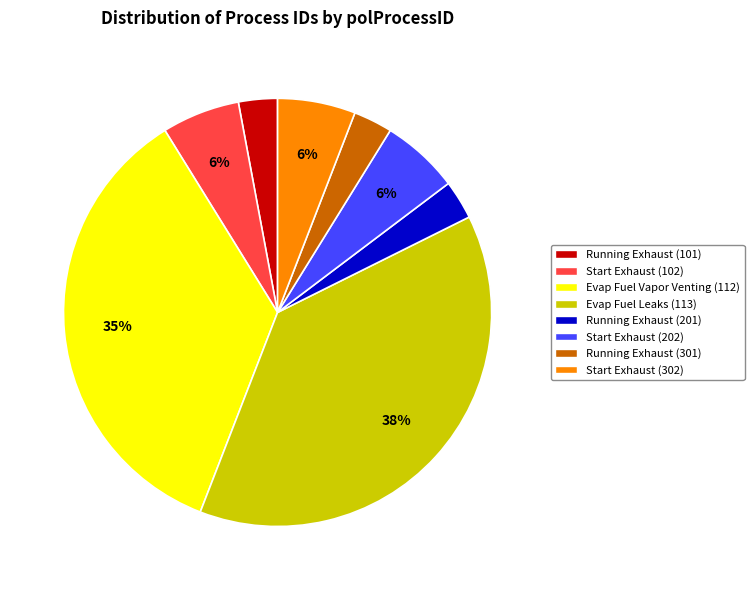

Is there a majority slice in this chart?

No